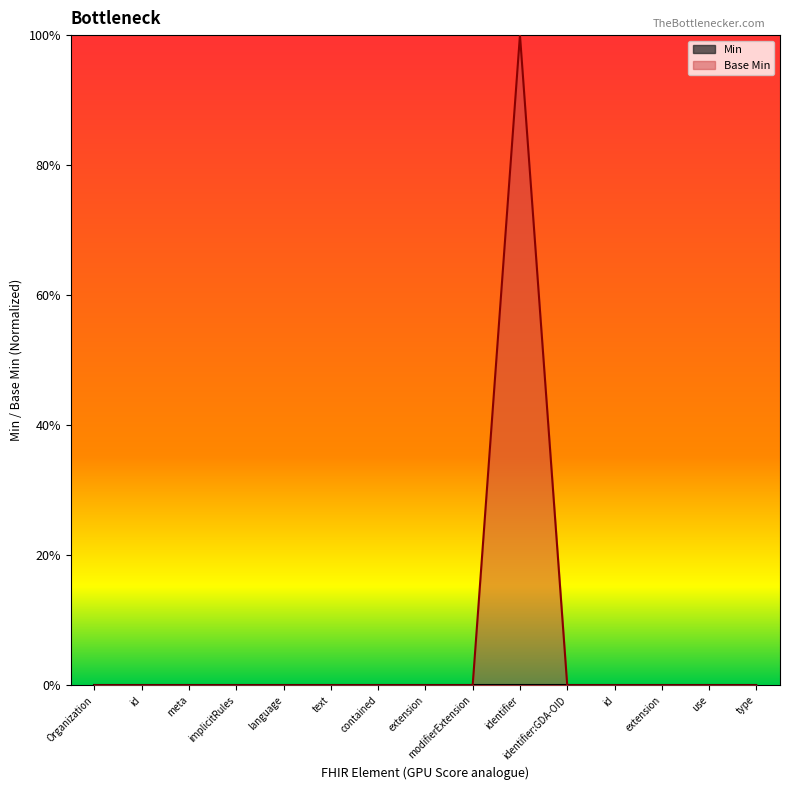

What position from the right is Organization.identifier:GDA-OID?

5